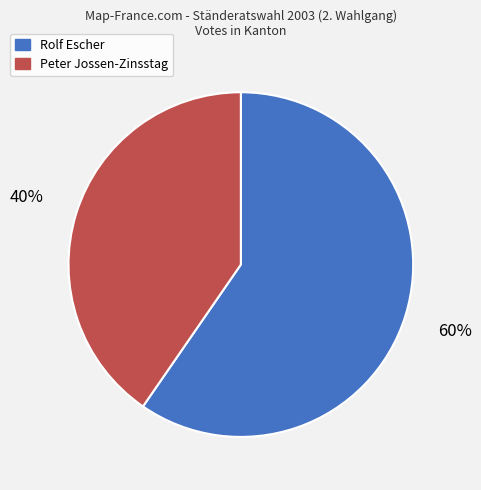

Rank the categories by value from highest to lowest.

Rolf Escher, Peter Jossen-Zinsstag